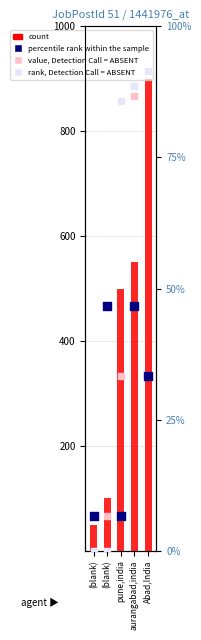

Which series contains the lowest Y value?

rank, Detection Call = ABSENT